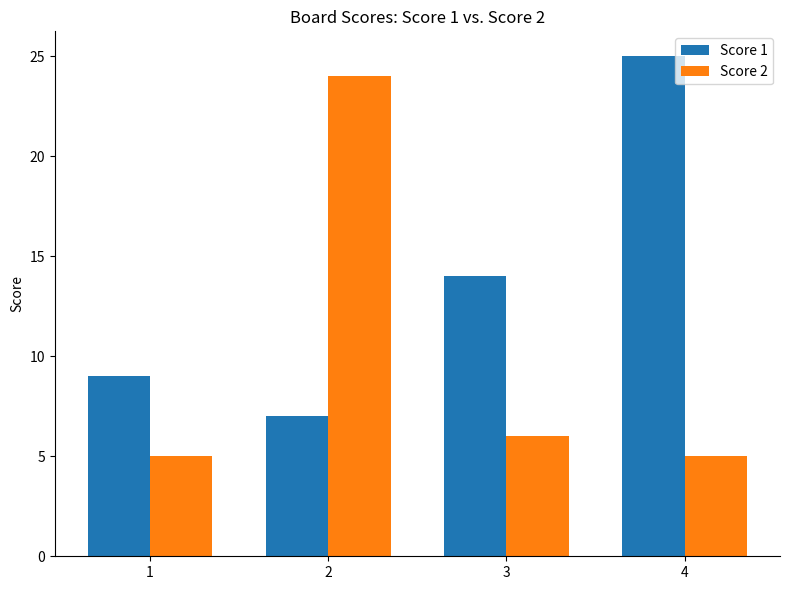

Reading left to right, list all the values displayed in this chart.

Score 1: 1=9	2=7	3=14	4=25
Score 2: 1=5	2=24	3=6	4=5